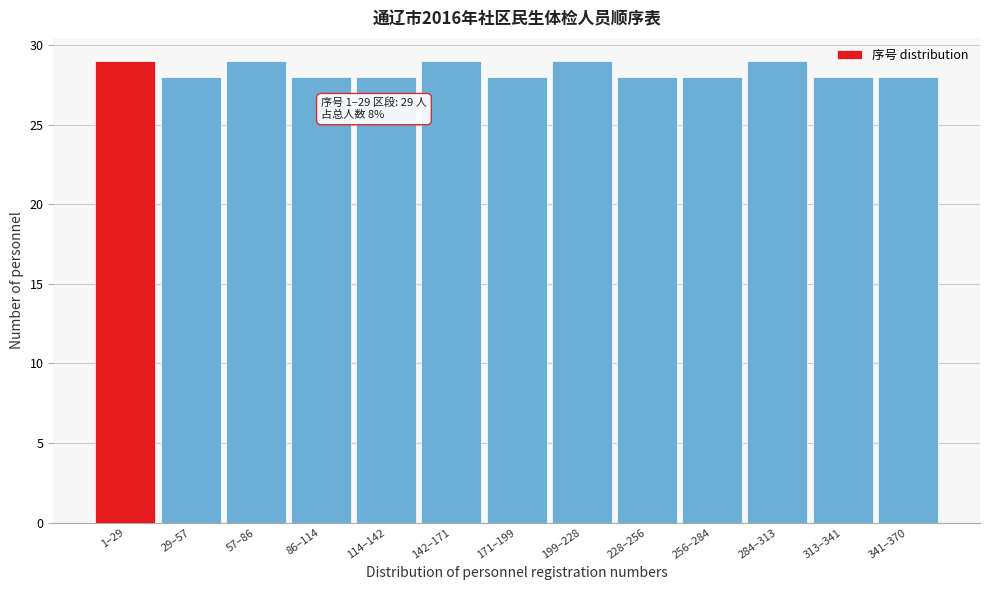

Reading left to right, what are all the values shown in this chart?

29	28	29	28	28	29	28	29	28	28	29	28	28